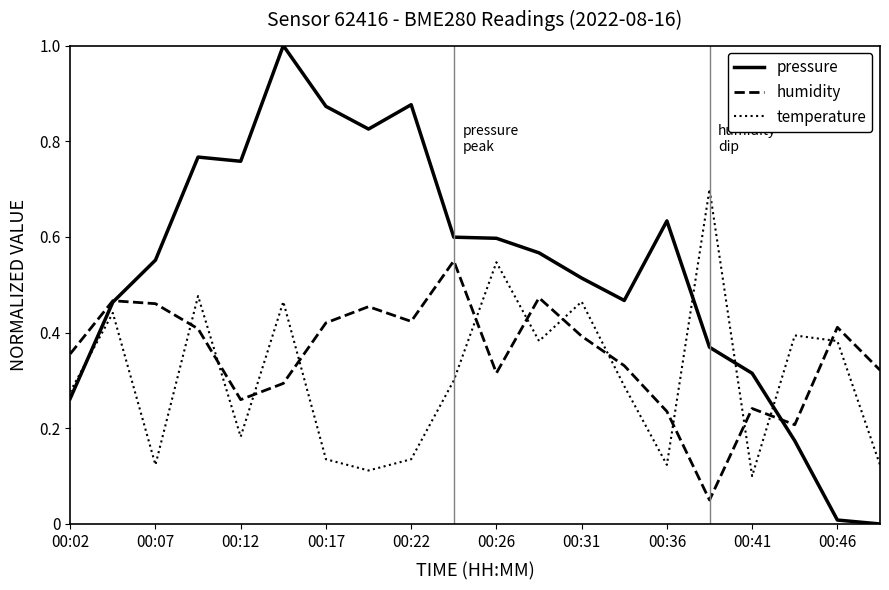

Count the number of categories in the chart.

20